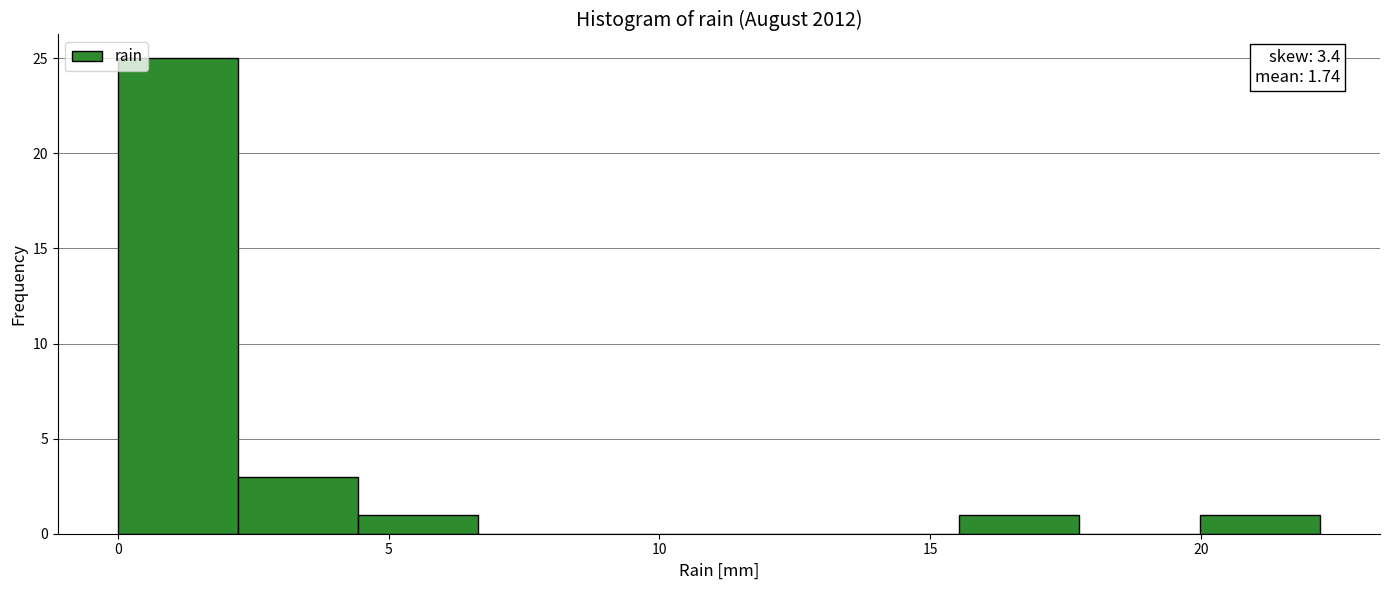

Over which range of the x-axis is the bar tallest?

0.0 to 2.0